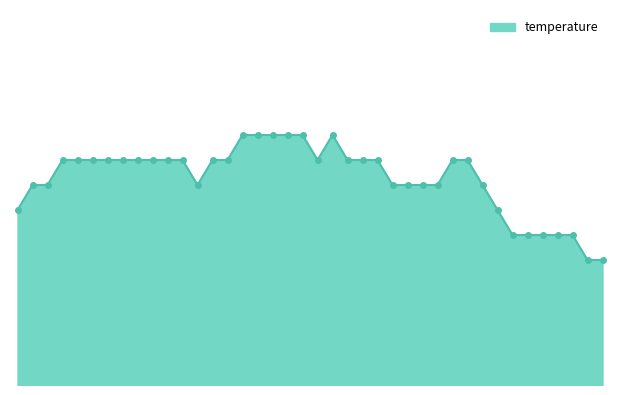

How many lines are shown in the chart?

1